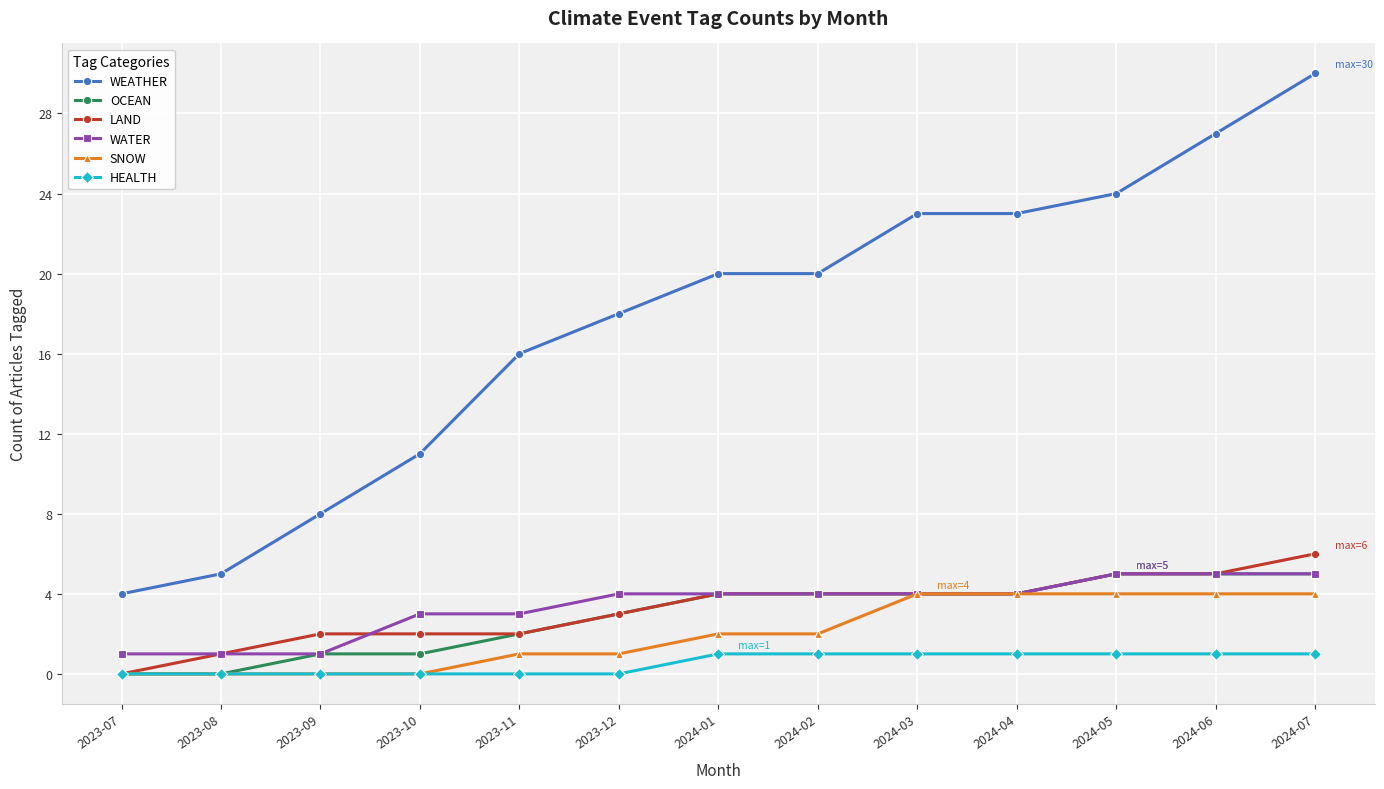

What is the spread (max minus min) of values at 2023-09?

8